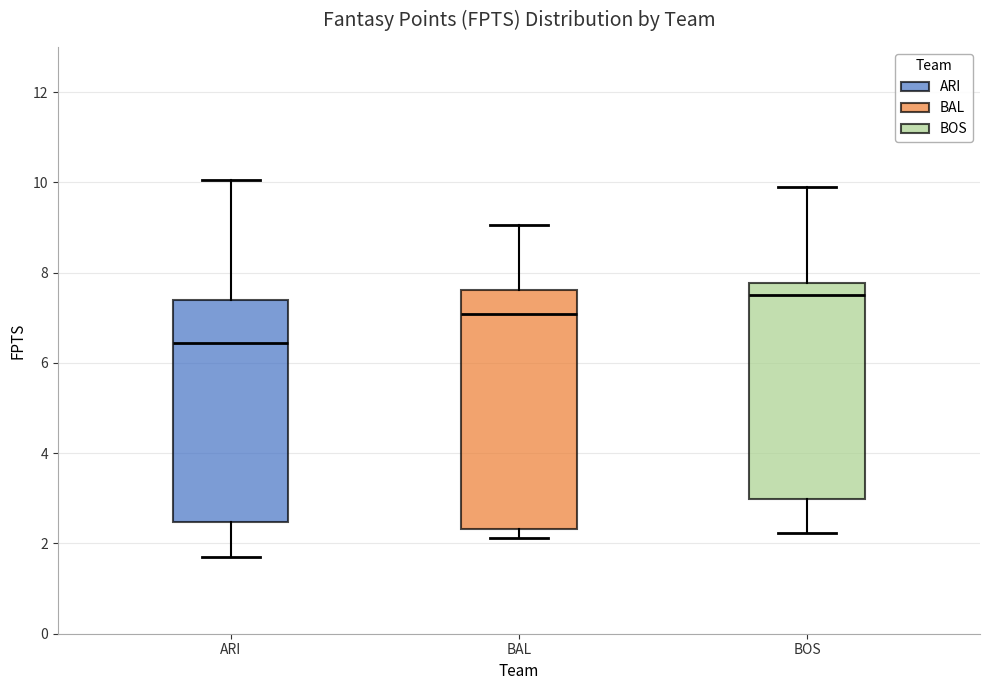

Reading left to right, read every box against the y-axis: the position of its median line, the range the box covers, and the ends of its whiskers. The values are not printed on the chart, so give them approximately, as read against the axis.

ARI: median 6.4, box 2.4 to 7.4, whiskers 1.6 to 10.0
BAL: median 7.0, box 2.4 to 7.6, whiskers 2.2 to 9.0
BOS: median 7.6, box 3.0 to 7.8, whiskers 2.2 to 9.8